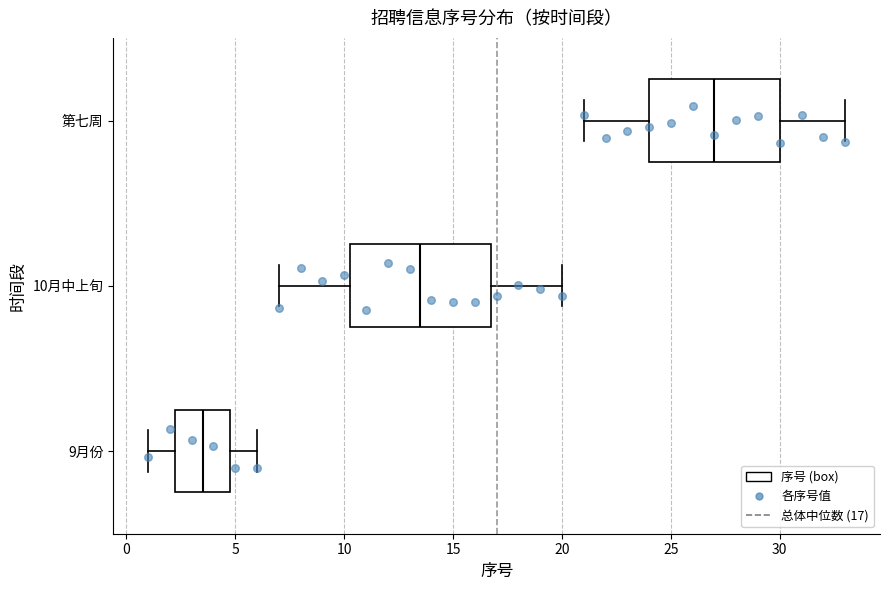

Where does the right whisker of the box for 10月中上旬 end on the x-axis? The values are not printed on the chart, so give them approximately, as read against the axis.

20.0